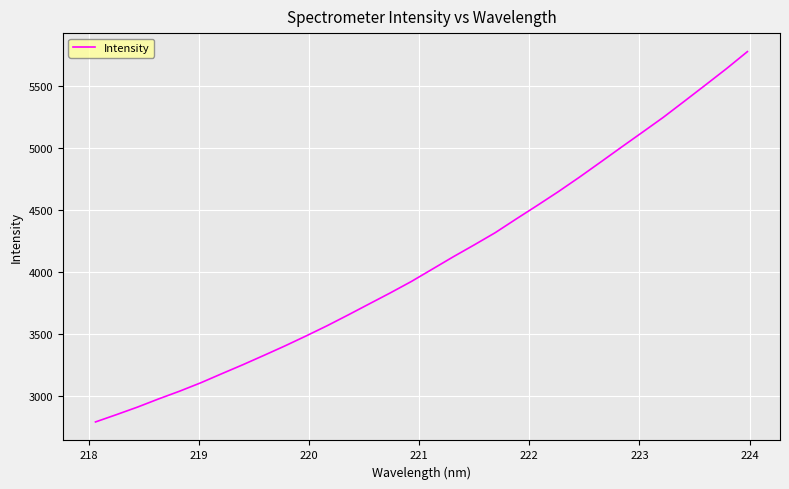

What is the minimum value shown in the chart?

2787.4